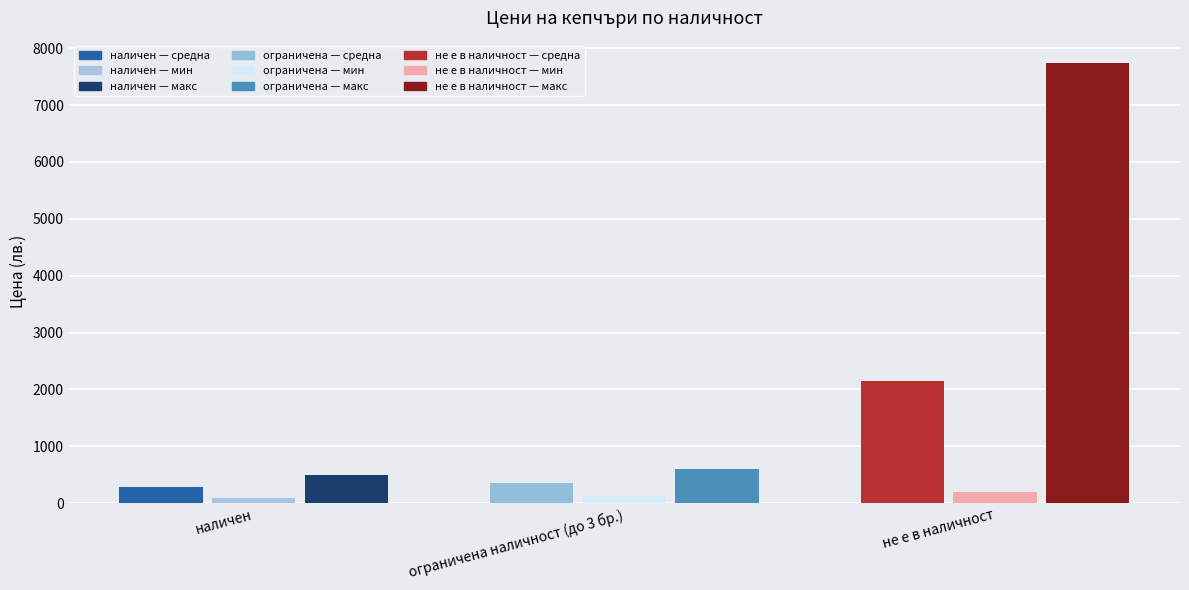

At which category is the sum across all series the highest?

не е в наличност